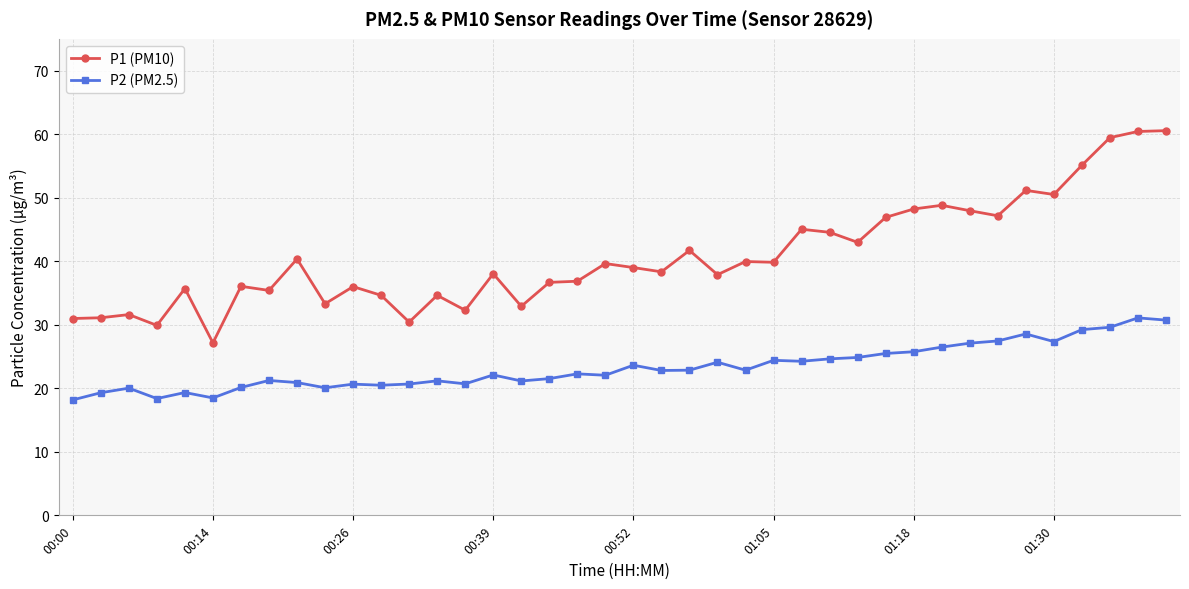

How many series are shown in this chart?

2